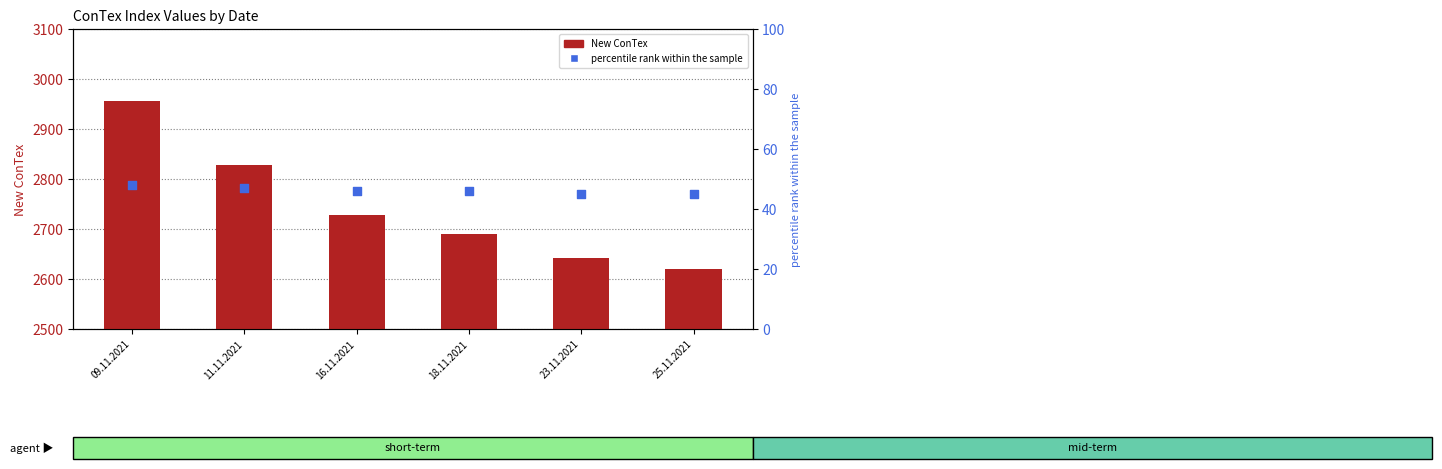

At which category is the sum across all series the highest?

09.11.2021